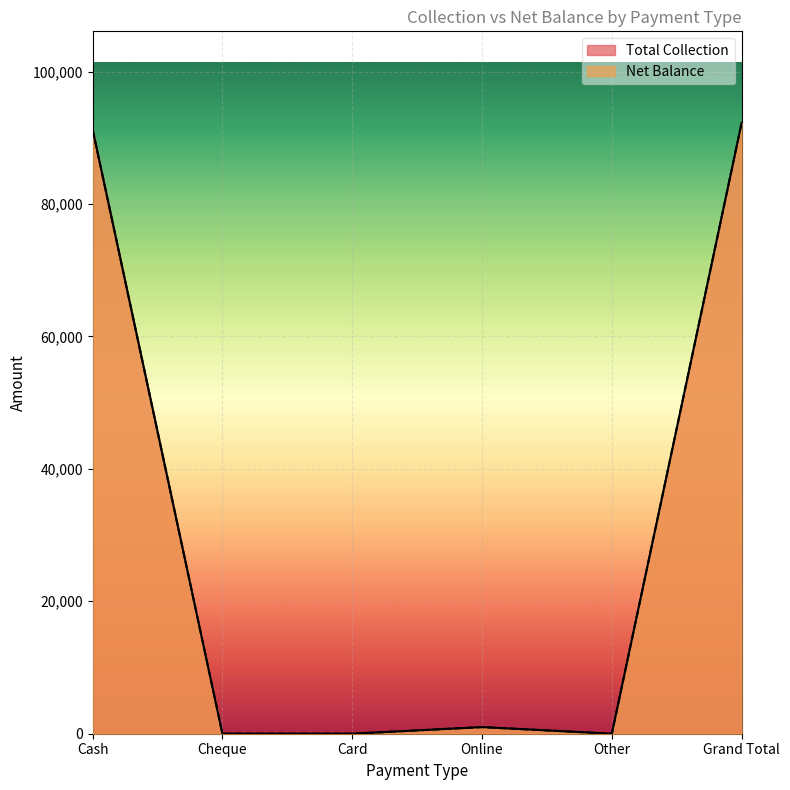

What are all the series names shown in the legend?

Total Collection, Net Balance